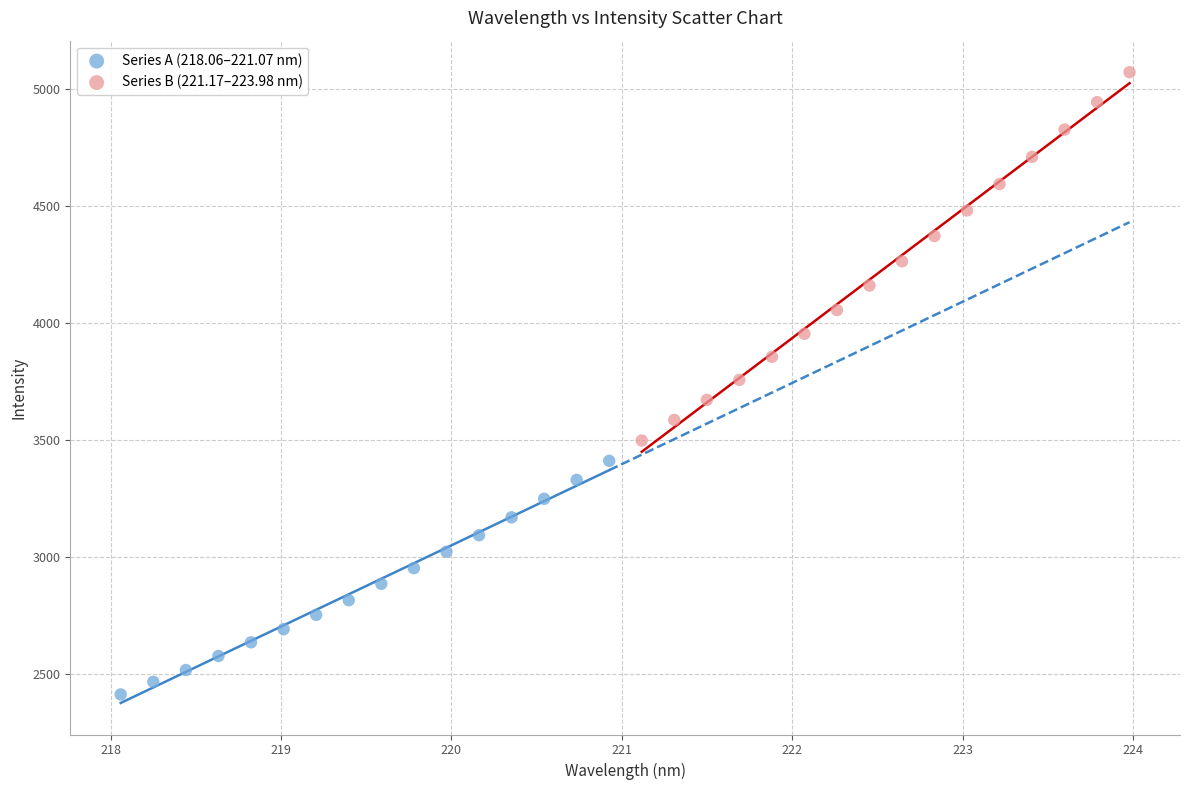

Which series contains the lowest Y value?

Series A (218.06–221.07 nm)